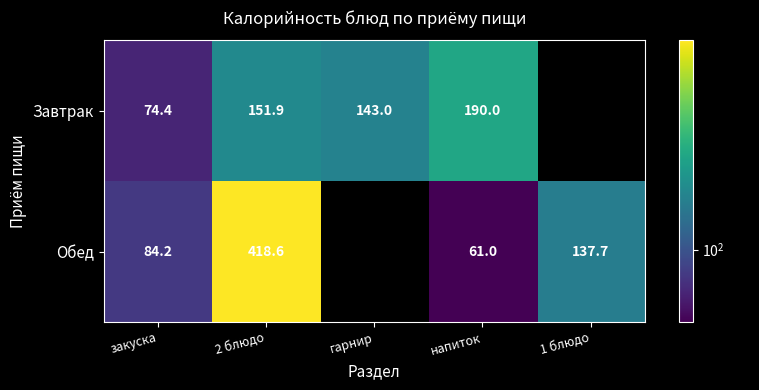

What is the total value across all series at напиток?

251.0